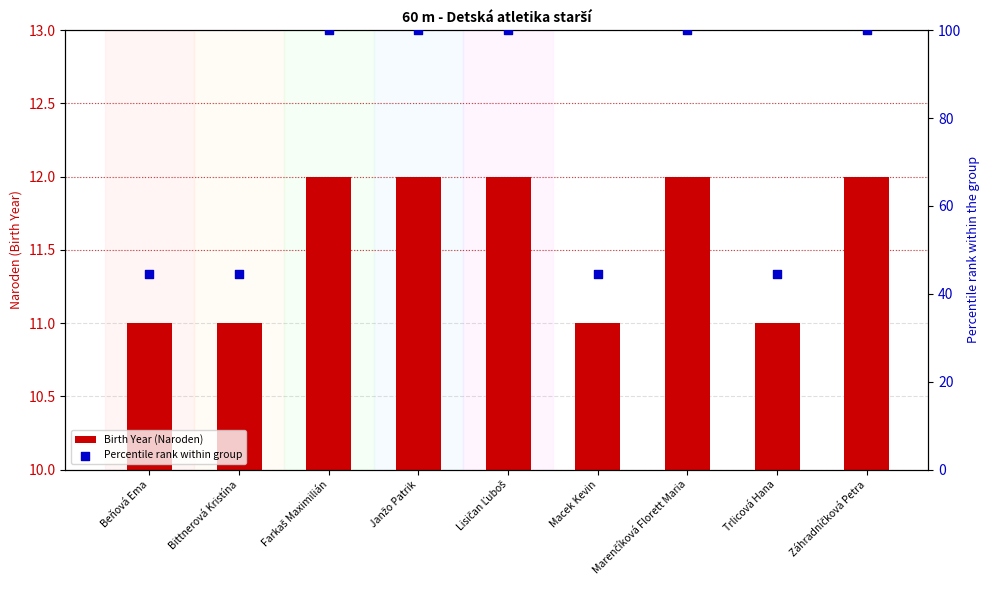

Which series has the largest total across all categories?

Percentile rank within group